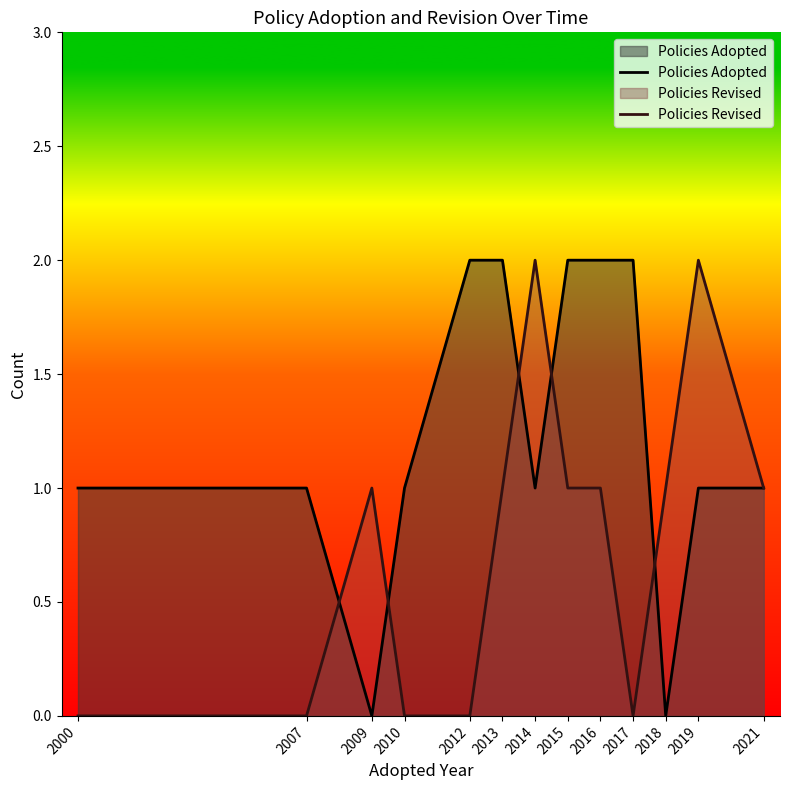

At which category does the chart reach its peak across all series?

2012